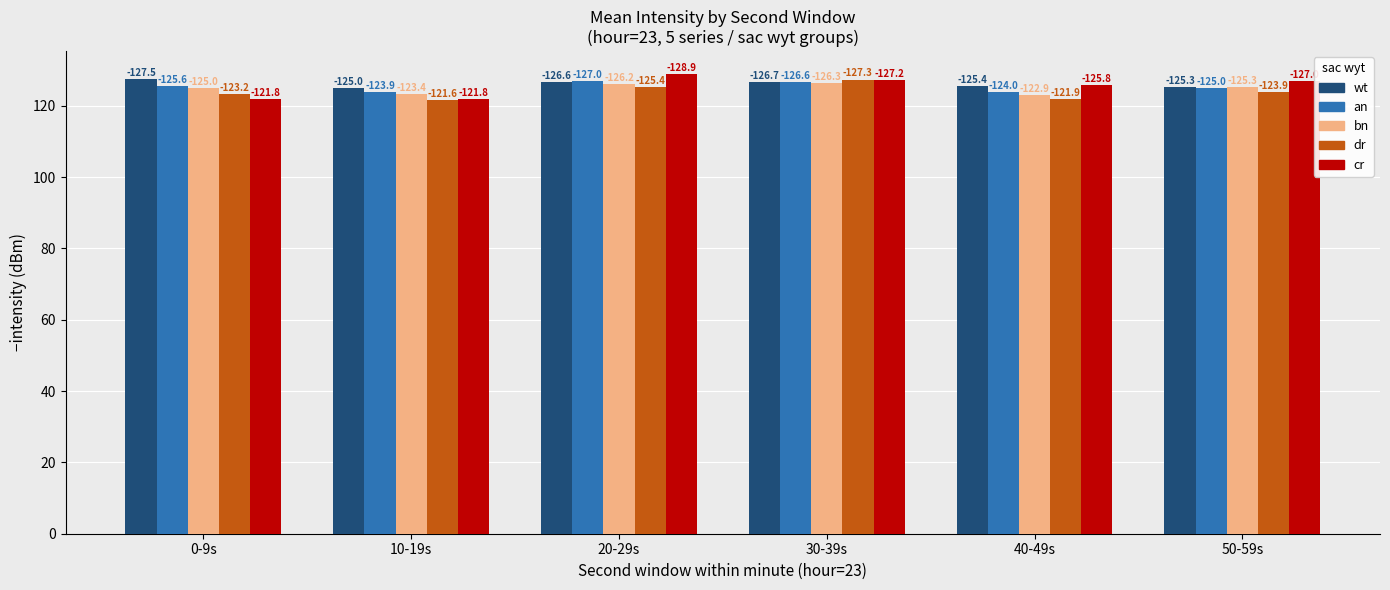

Does the chart contain any negative values?

No